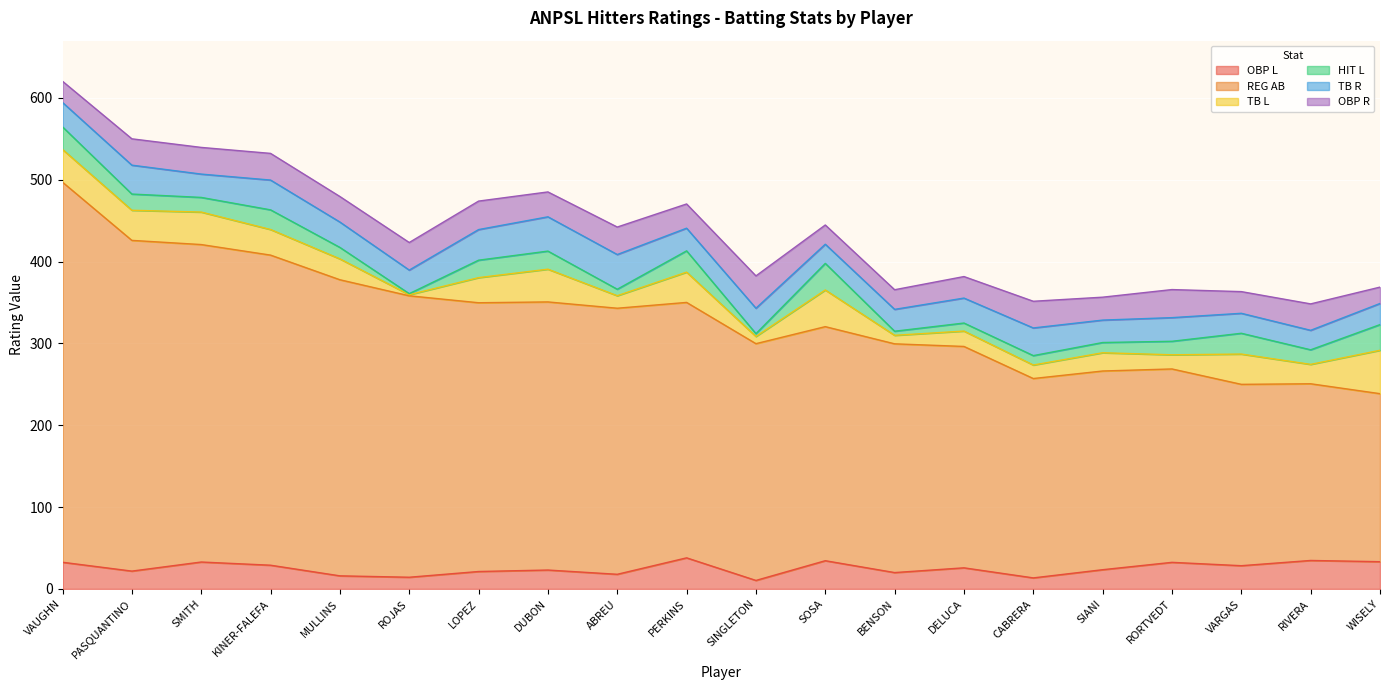

What is the label of the 12th point from the left?

SOSA